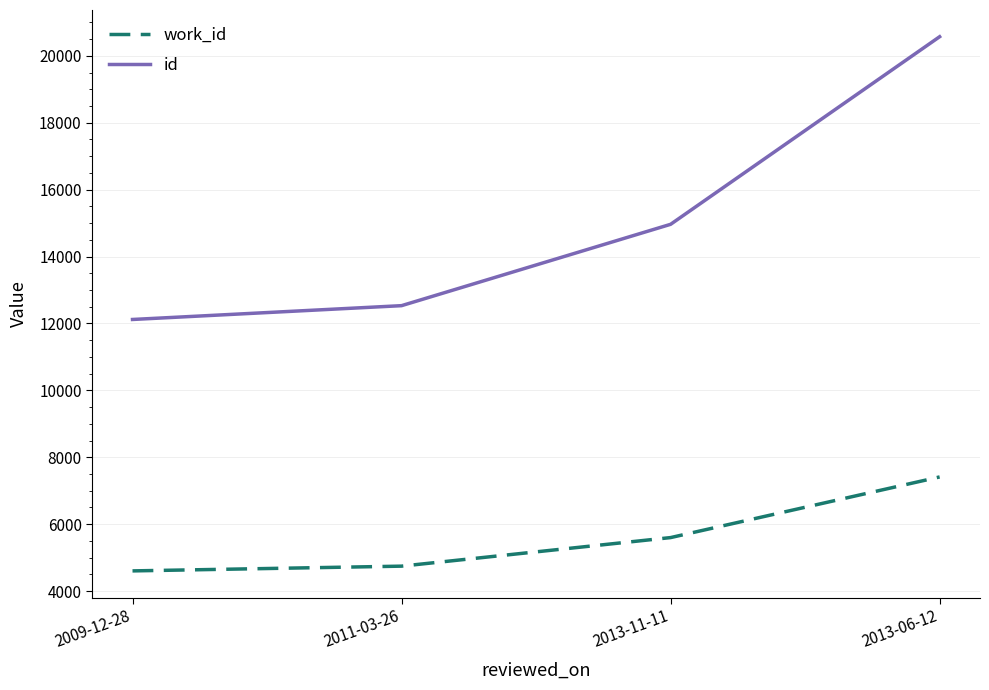

At which label is id closest to 16346?

2013-11-11